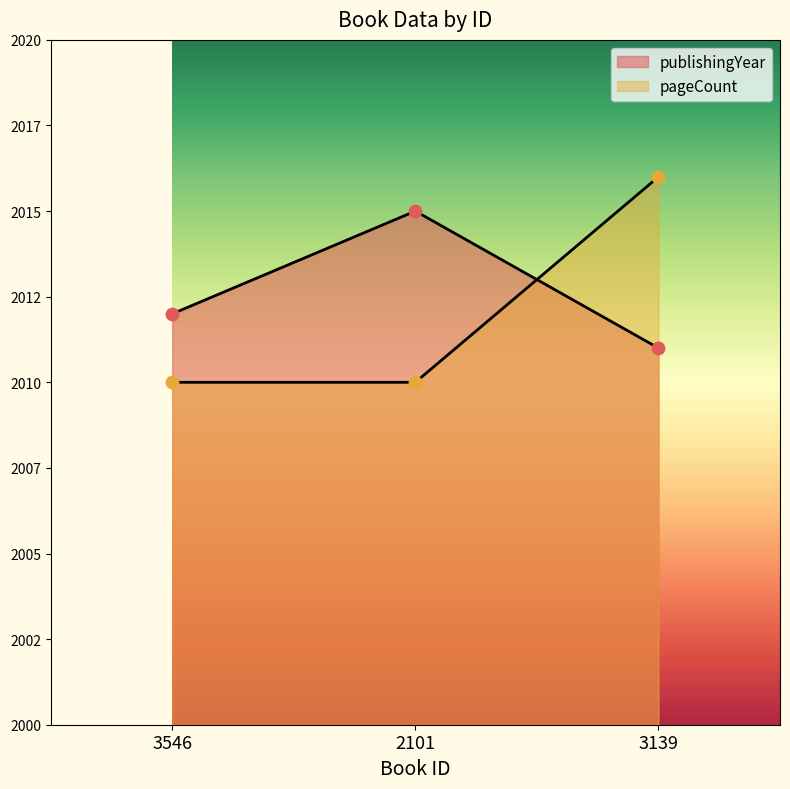

What are all the series names shown in the legend?

publishingYear, pageCount